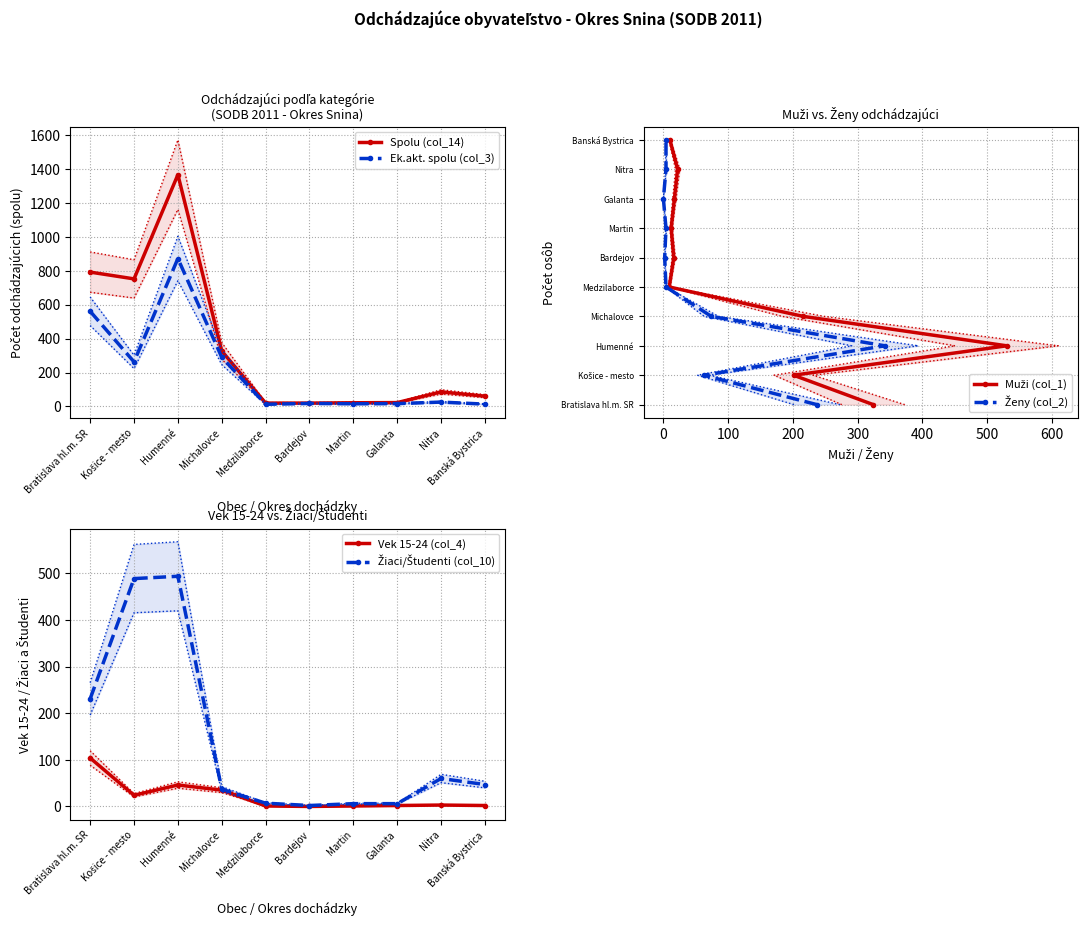

True or false: Muži (col_1) has more than 2 points higher than both neighbors.

False